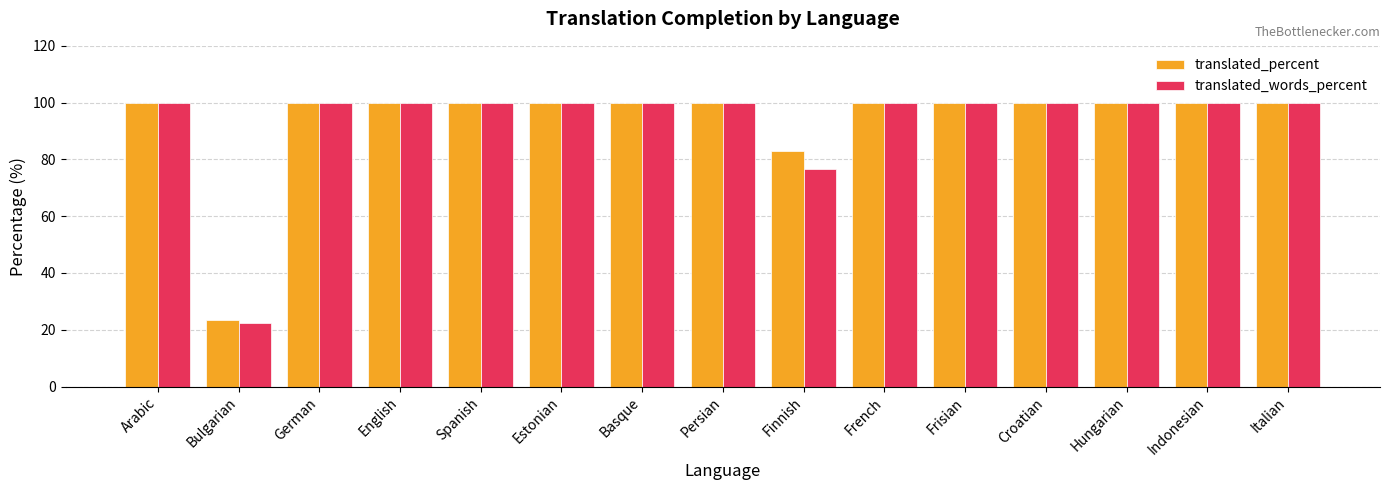

What is the label of the 6th bar from the right?

French